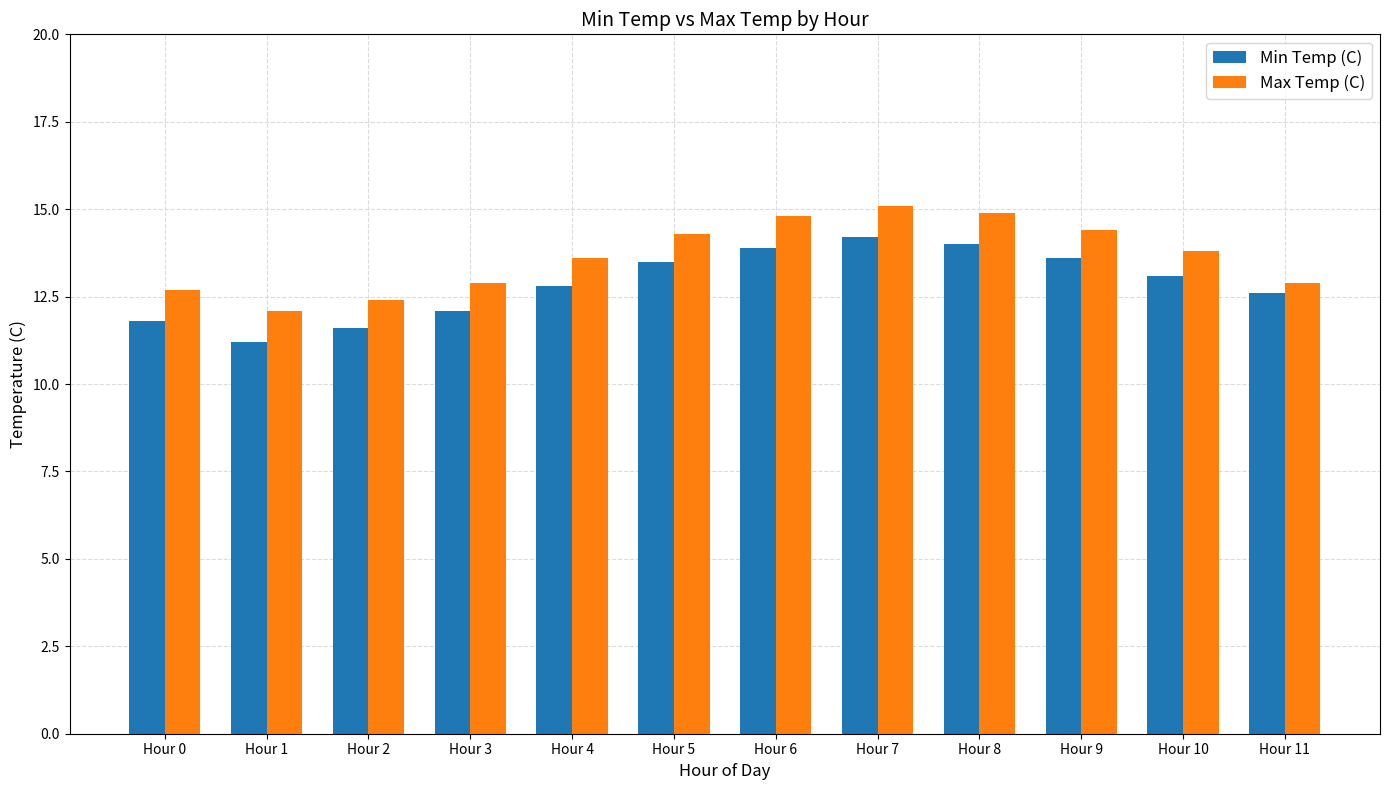

What is the total value across all series at Hour 10?

26.9